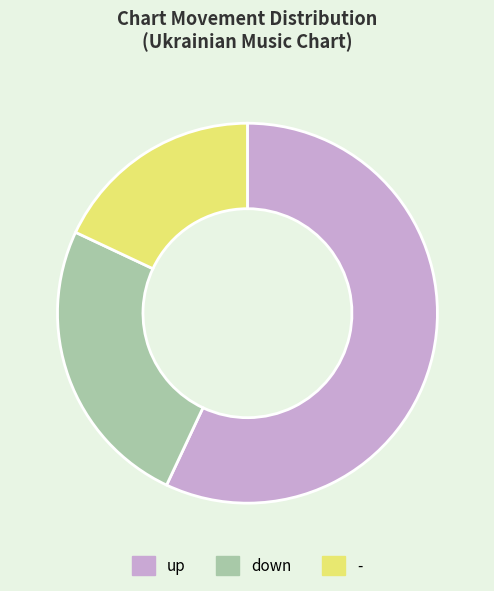

Is the sum of up and down greater than half?

Yes